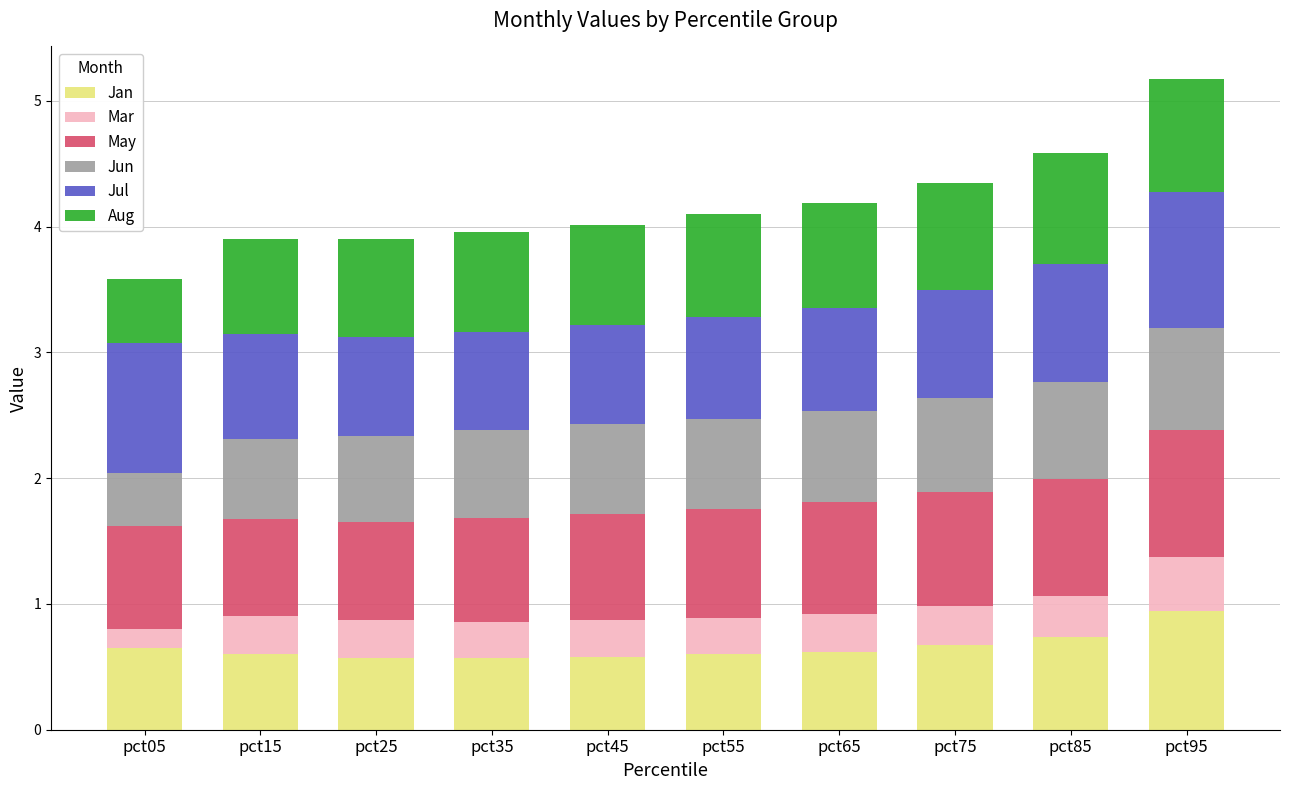

What is the sum of all Jan values?

6.5